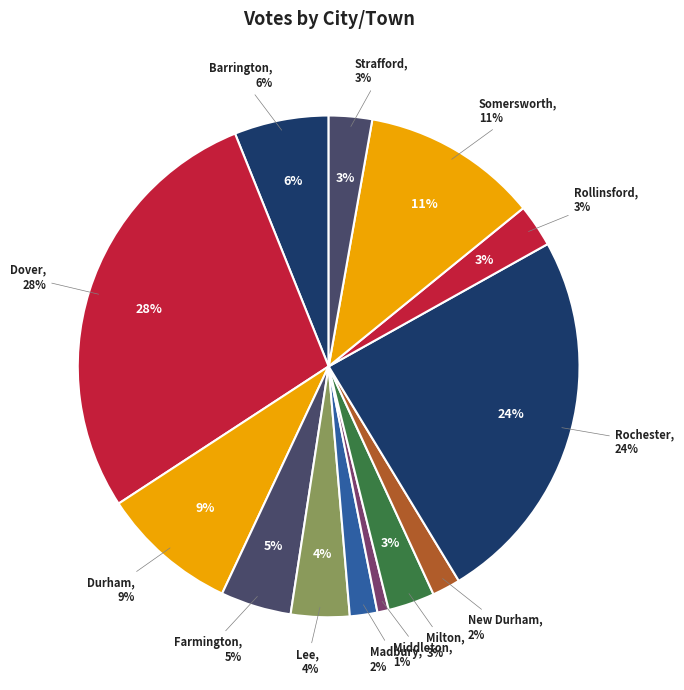

How many segments does this pie chart have?

13